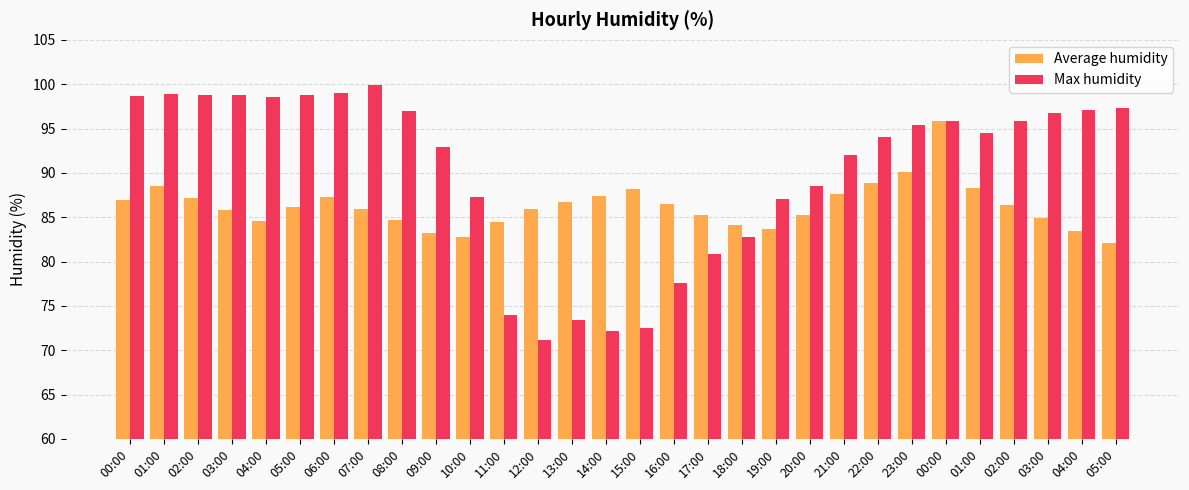

What is the difference between the Max humidity values at 19:00 and 17:00?

6.2